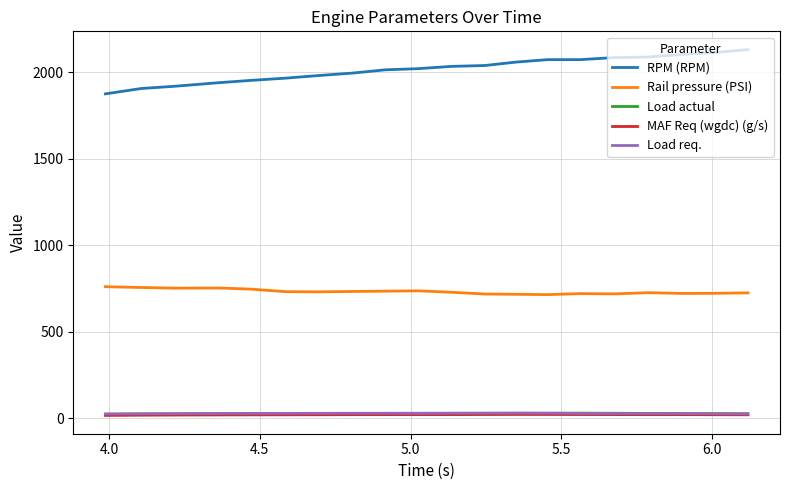

Which series has the largest total across all categories?

RPM (RPM)